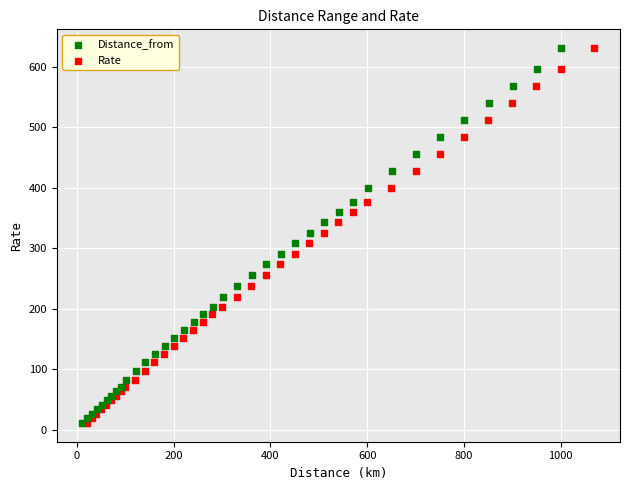

What are all the series names shown in the legend?

Distance_from, Rate